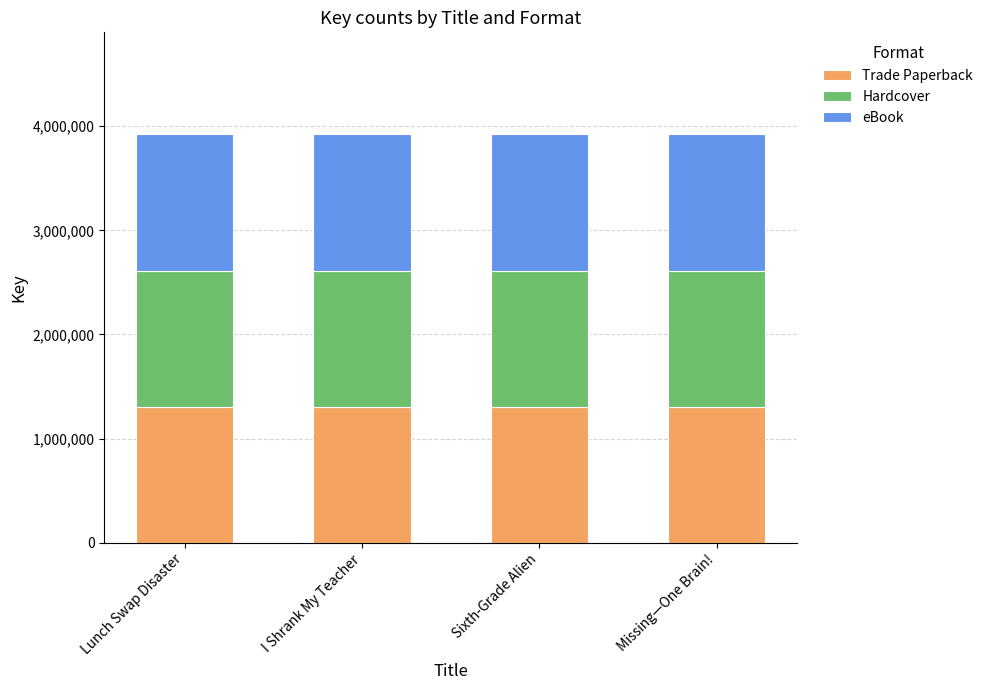

How many bars are there in total?

4